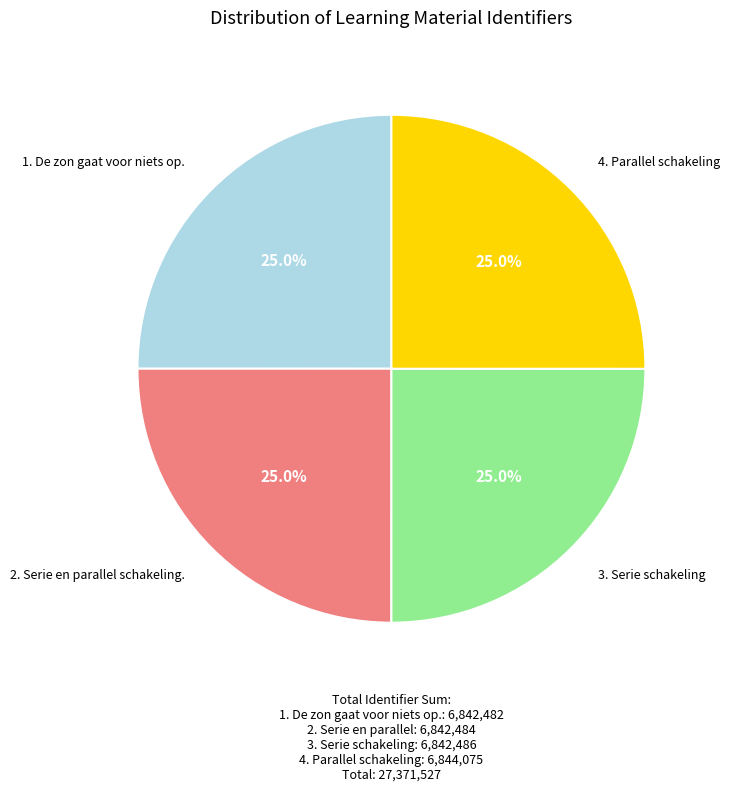

Does any single category account for the majority?

No